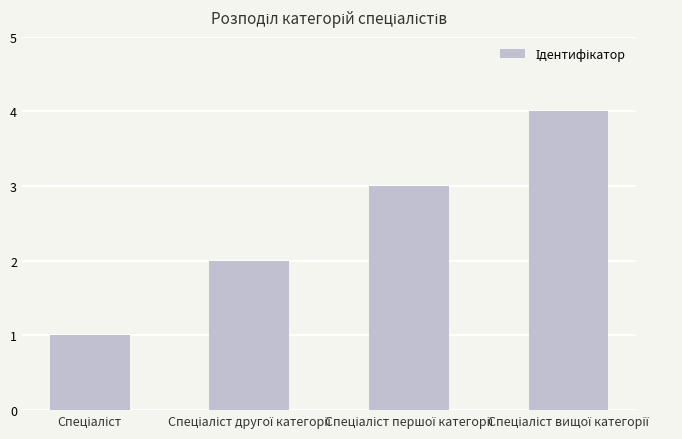

What is the sum of all values?

10